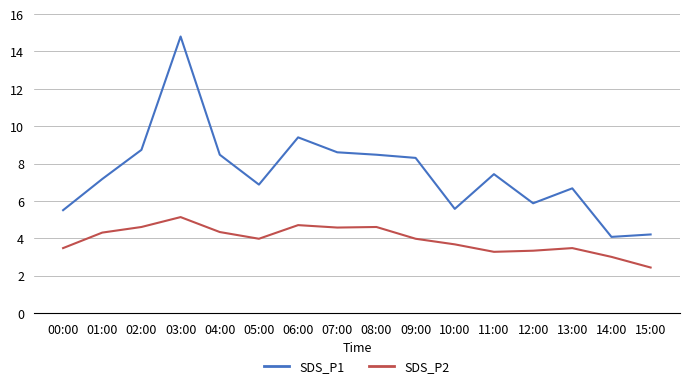

The SDS_P2 series shows 2.1 at 02:00. True or false?

False